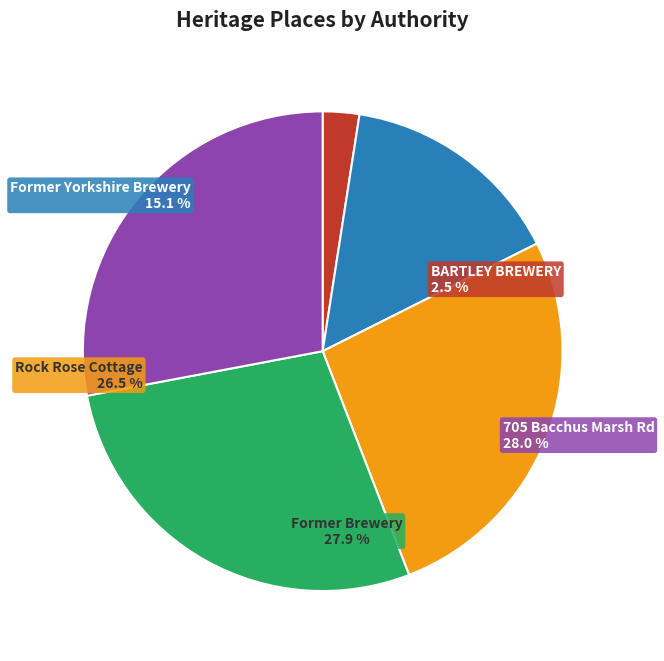

Is Rock Rose Cottage the majority of the pie?

No